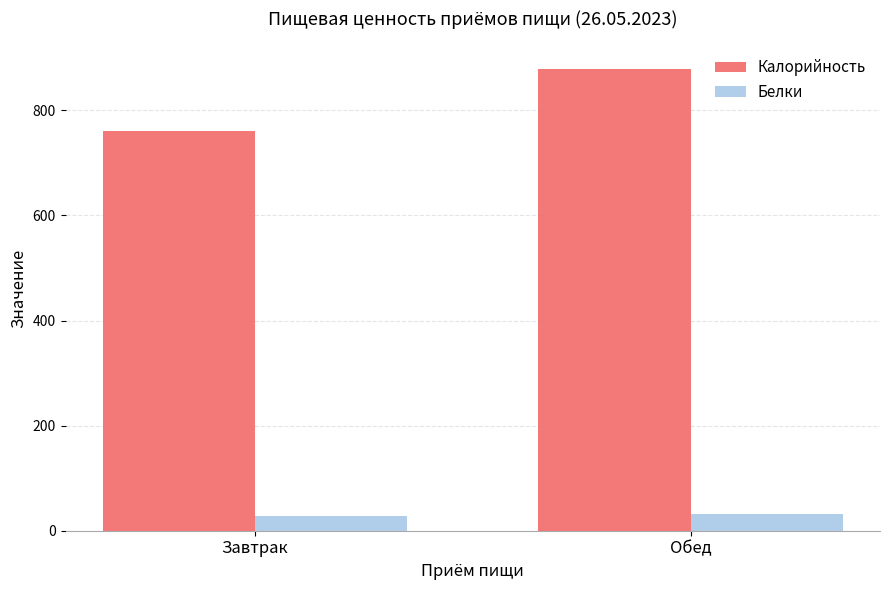

At which label is Калорийность closest to 820?

Завтрак